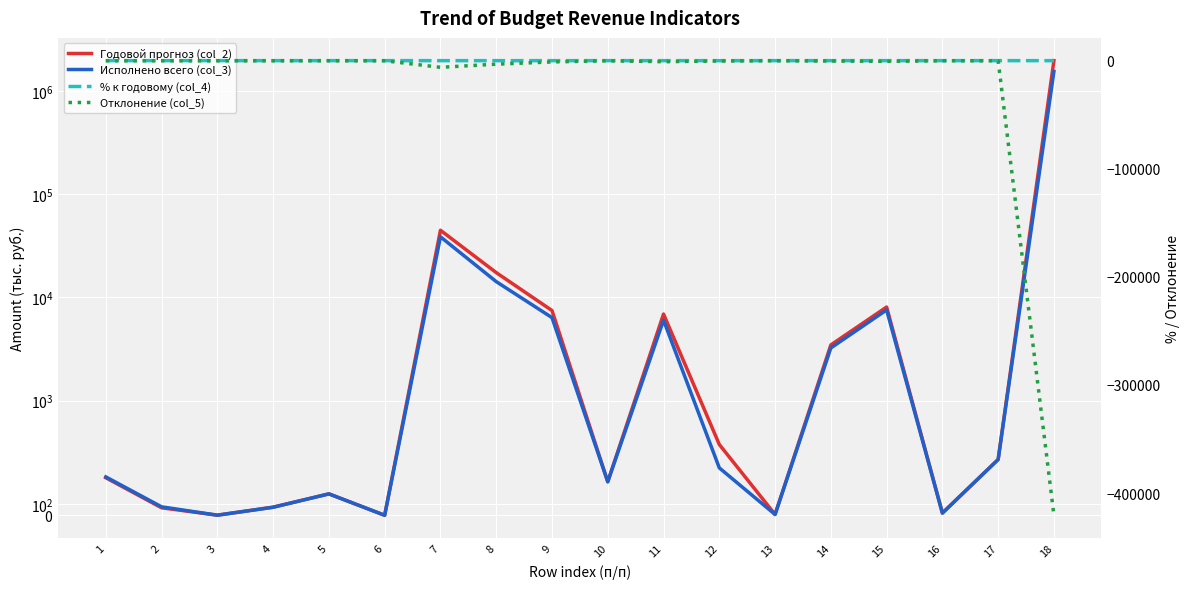

Where is the first local maximum for Исполнено всего (col_3)?

5